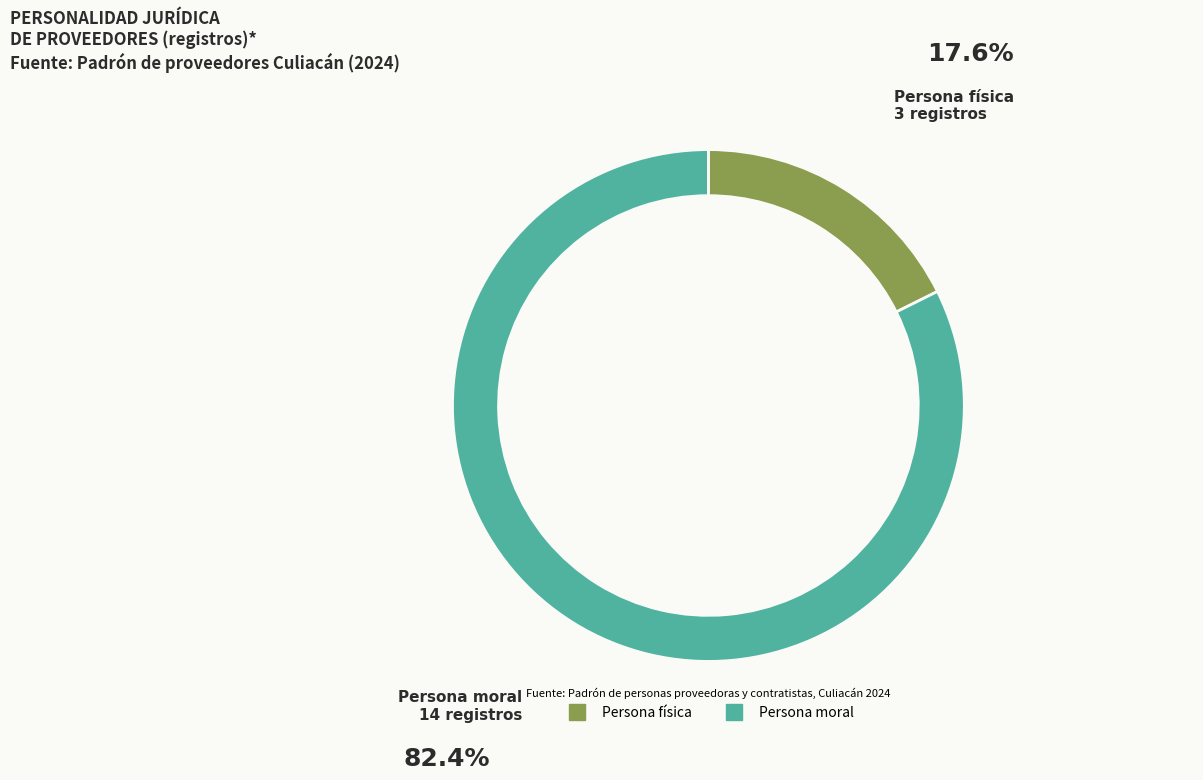

Is the sum of Persona moral and Persona física greater than half?

Yes